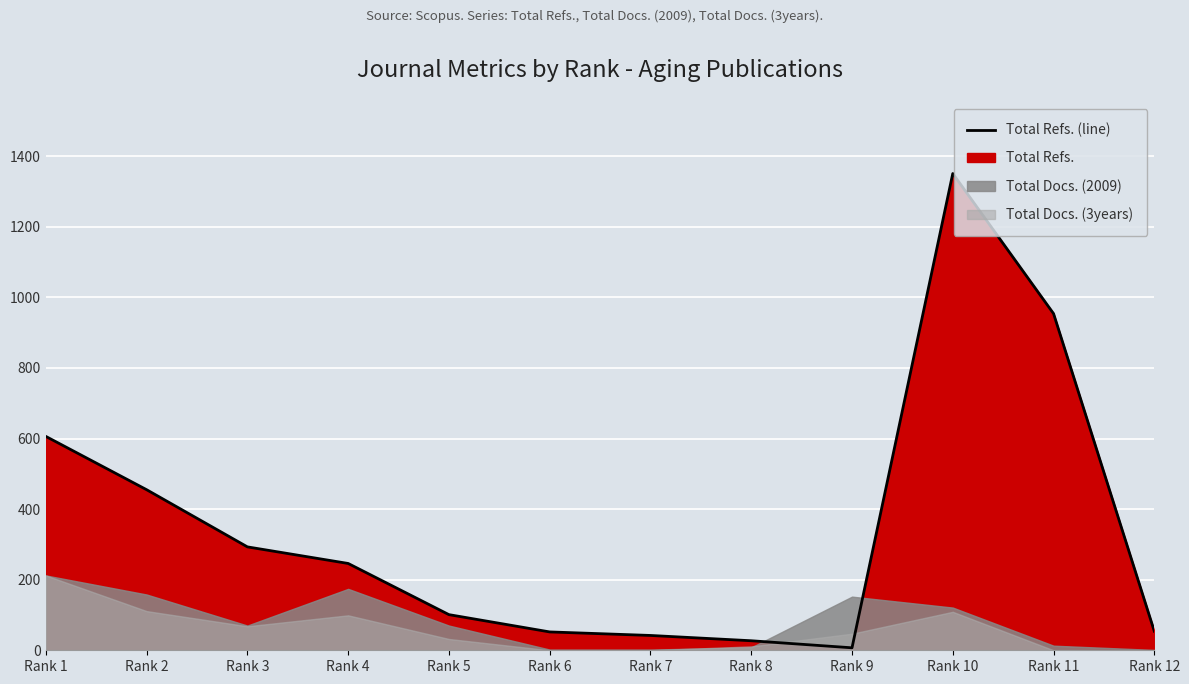

At which category does the chart reach its peak across all series?

Rank 10